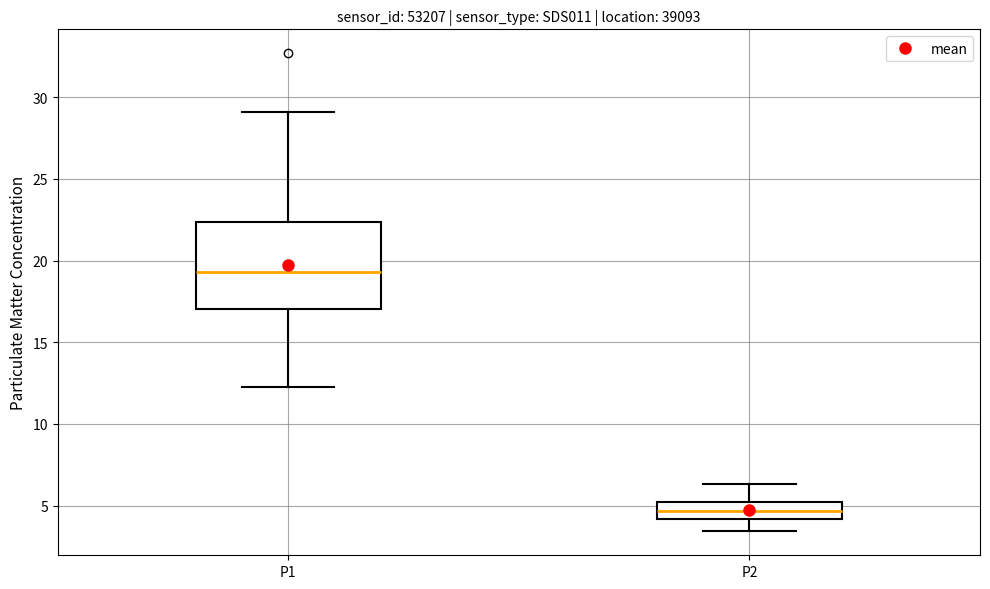

Reading left to right, transcribe this box plot: for each box, give where its median line is, the range the box spans, and where its two whiskers end, as read against the y-axis. The values are not printed on the chart, so give them approximately, as read against the axis.

P1: median 19.5, box 17.0 to 22.5, whiskers 12.5 to 29.0
P2: median 4.5, box 4.0 to 5.0, whiskers 3.5 to 6.5